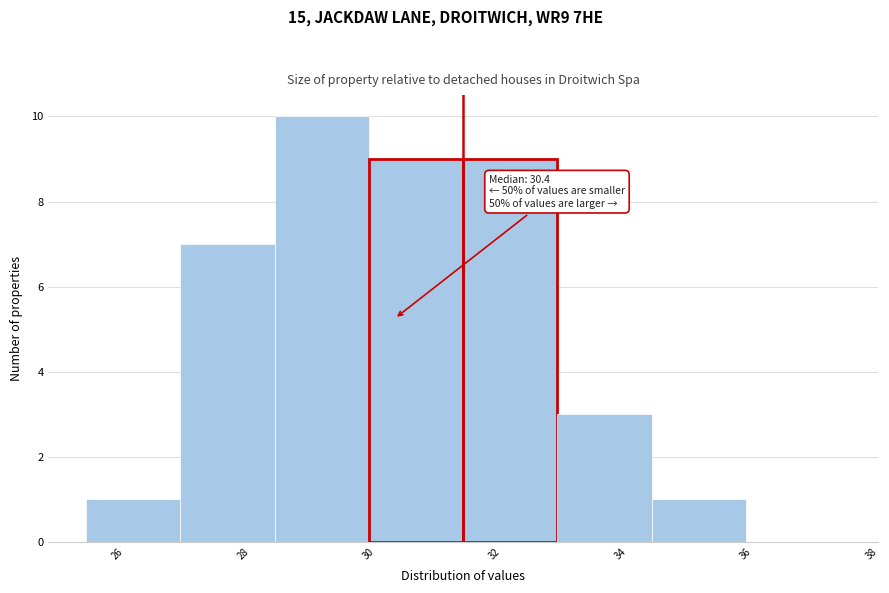

Over which range of the x-axis is the bar tallest?

28.5 to 30.0